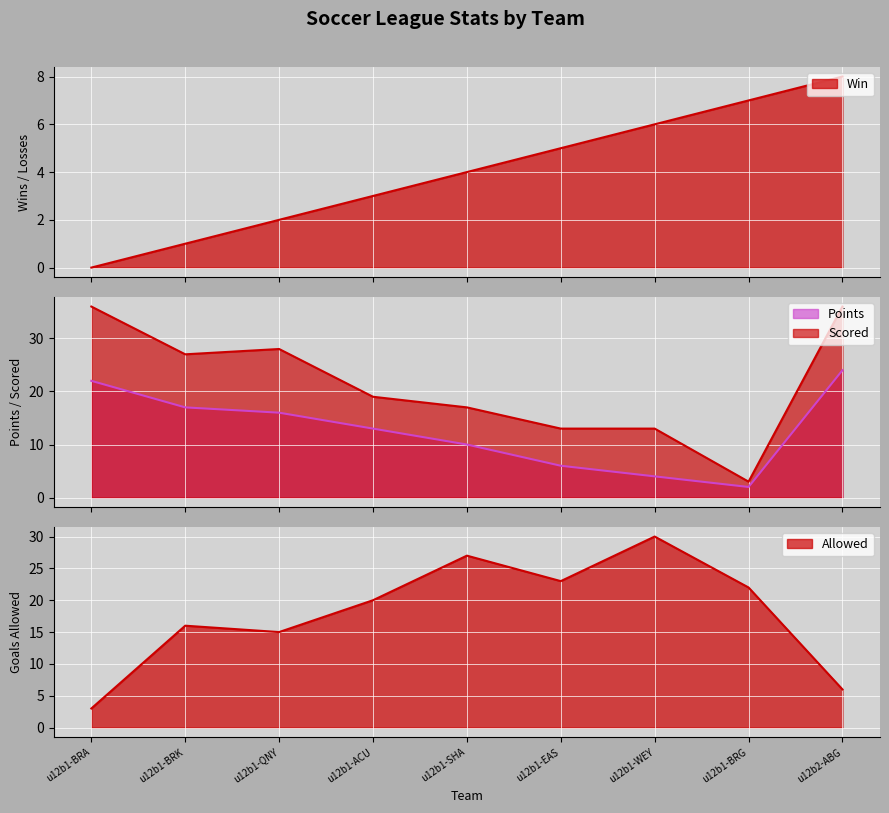

What is the label of the 4th point from the left?

u12b1-ACU